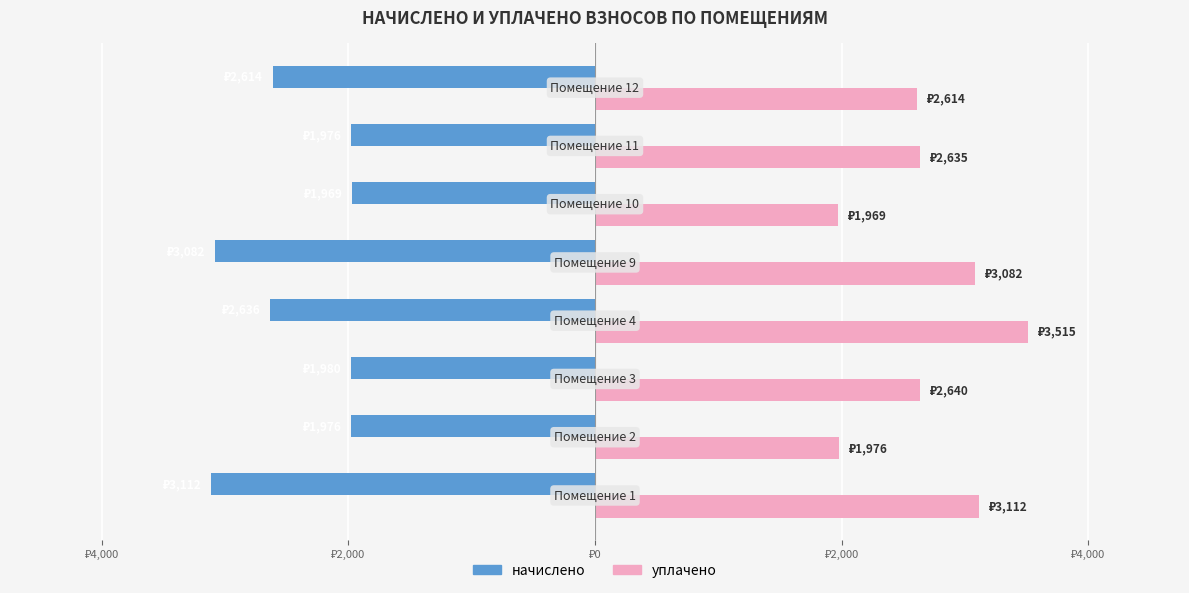

Which series has the largest range (max minus min)?

уплачено